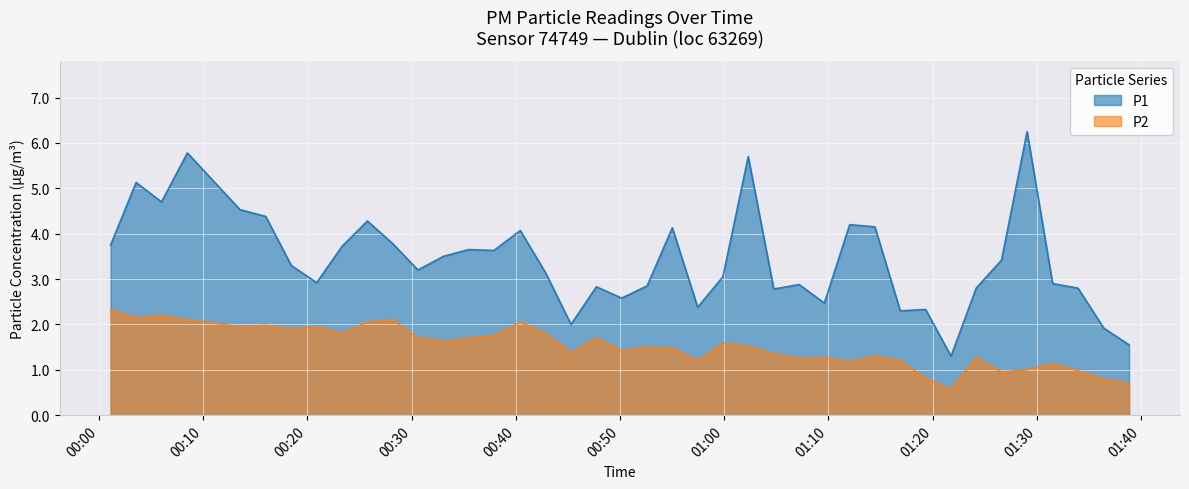

What is the difference between the highest and lowest values at 2023-03-01T00:25:46?

2.2